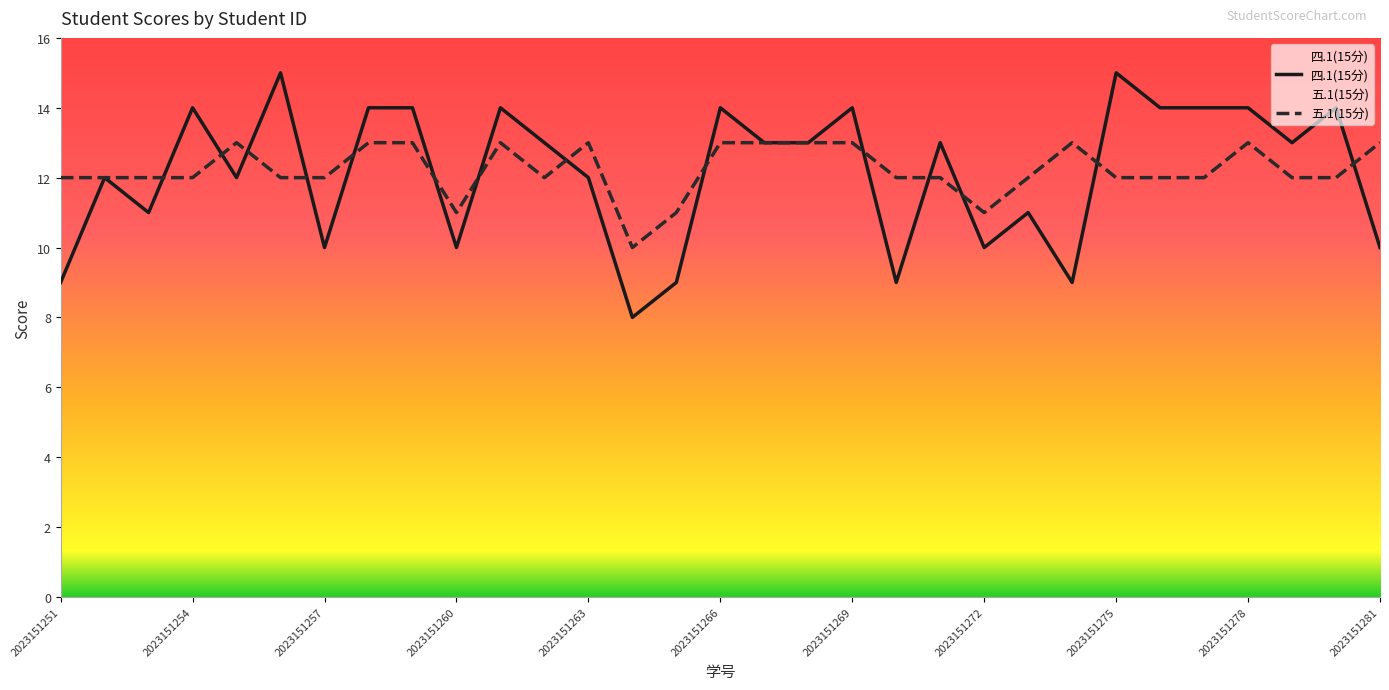

At how many categories does at least one series exceed 13?

12